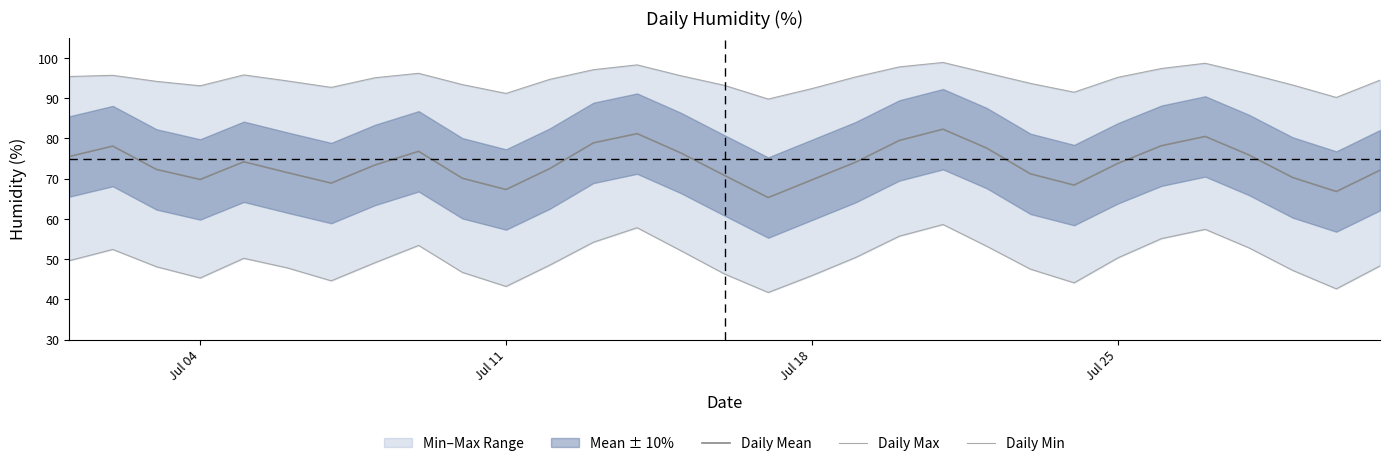

What is the highest value of the Daily Mean series?

82.3